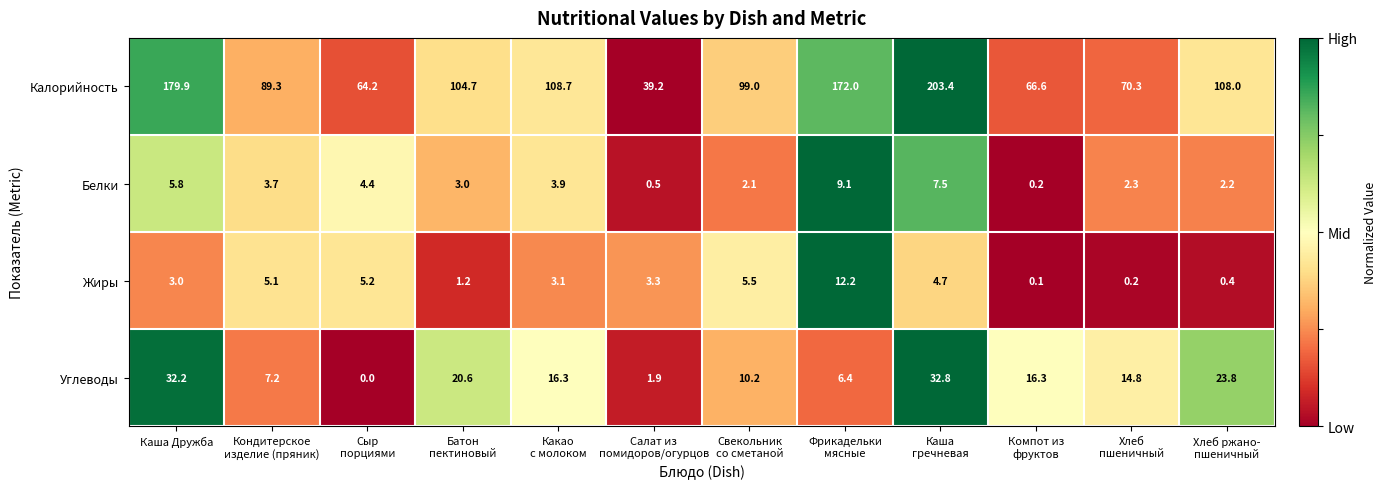

List the series in order of their peak value, highest first.

Калорийность, Углеводы, Жиры, Белки